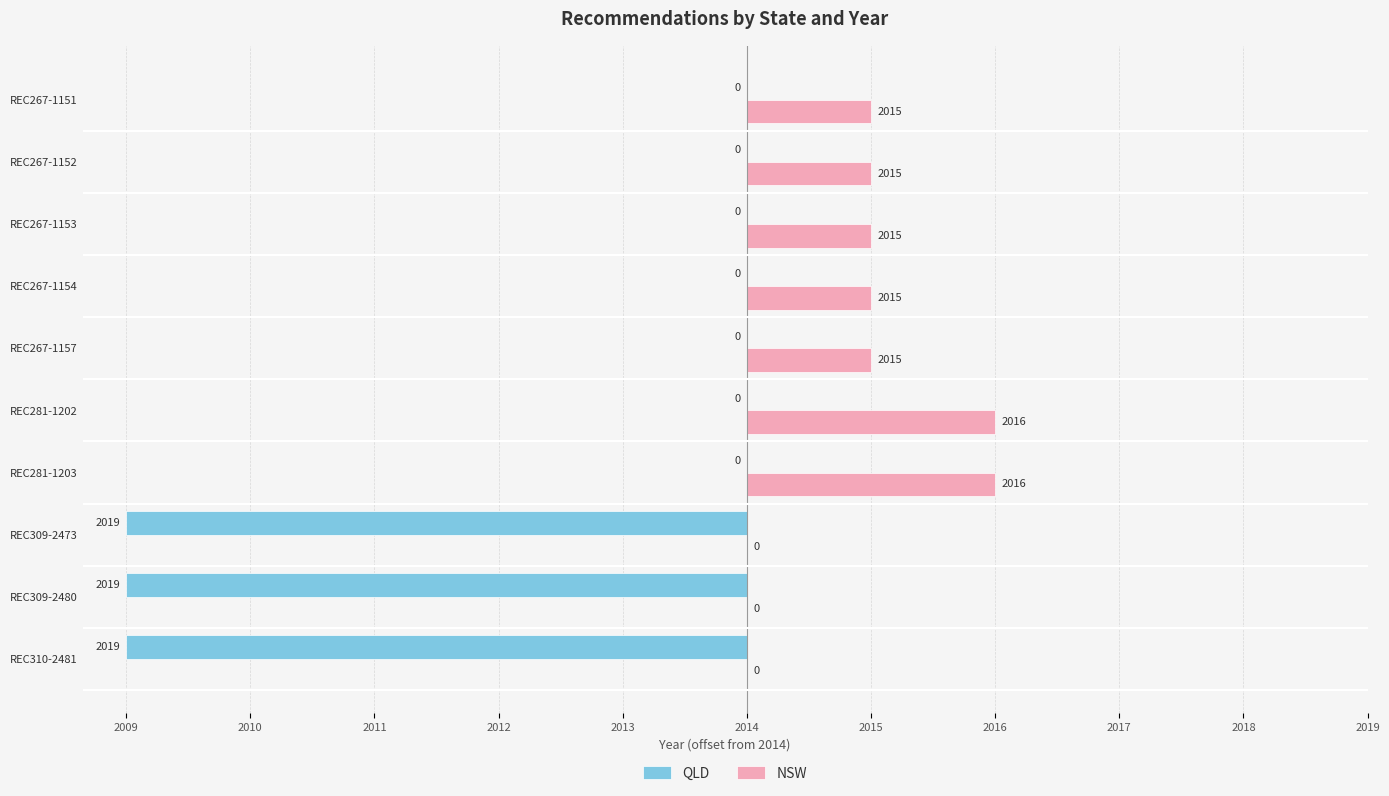

What is the value of the QLD bar at the 3rd from the left?

-5